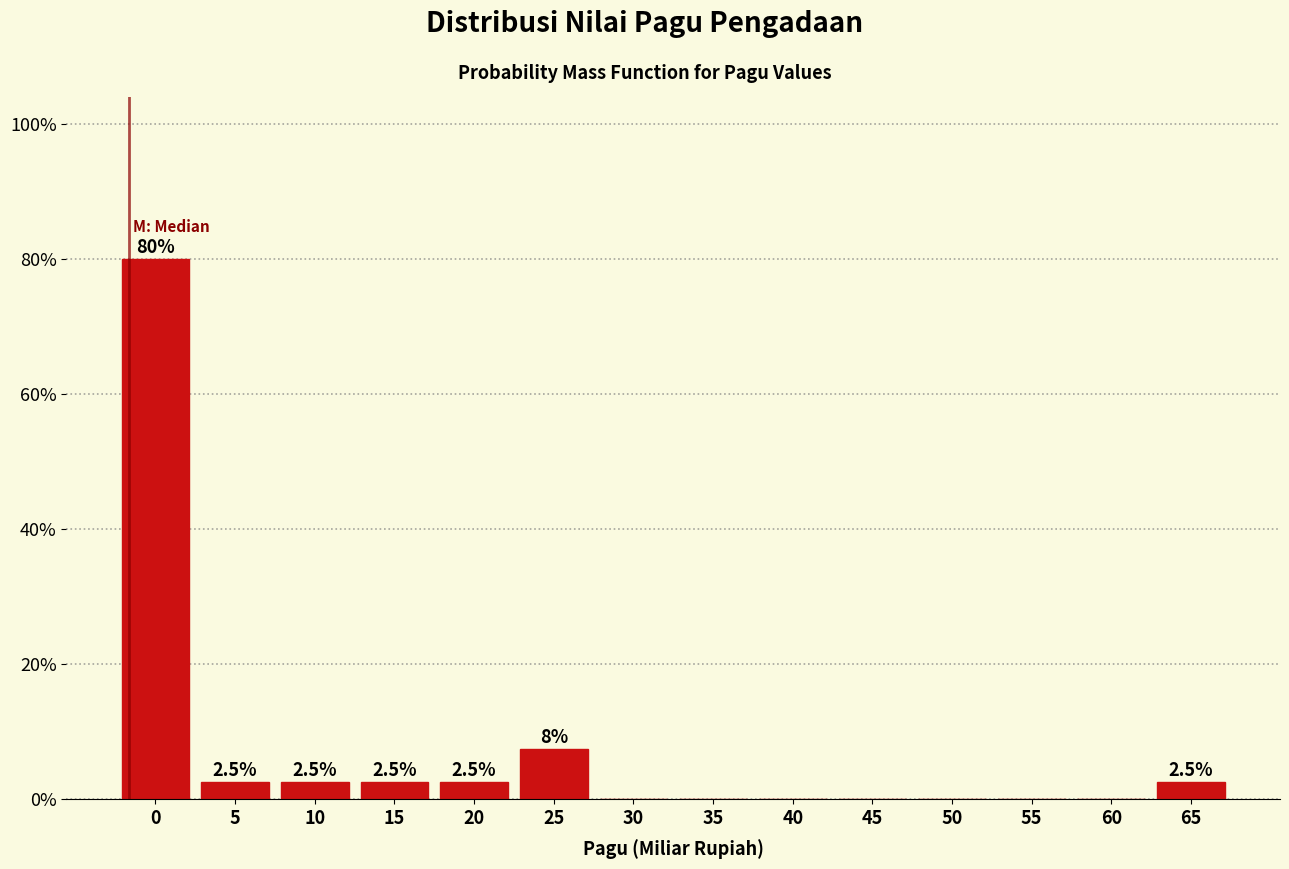

Reading left to right, list all the values displayed in this chart.

0=80.0	5=2.5	10=2.5	15=2.5	20=2.5	25=7.5	30=0.0	35=0.0	40=0.0	45=0.0	50=0.0	55=0.0	60=0.0	65=2.5